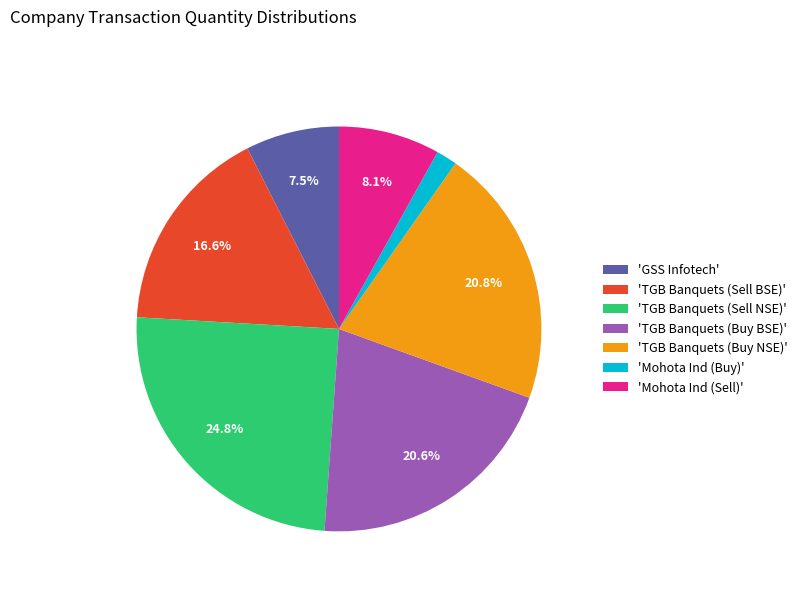

How many slices are in this pie chart?

7